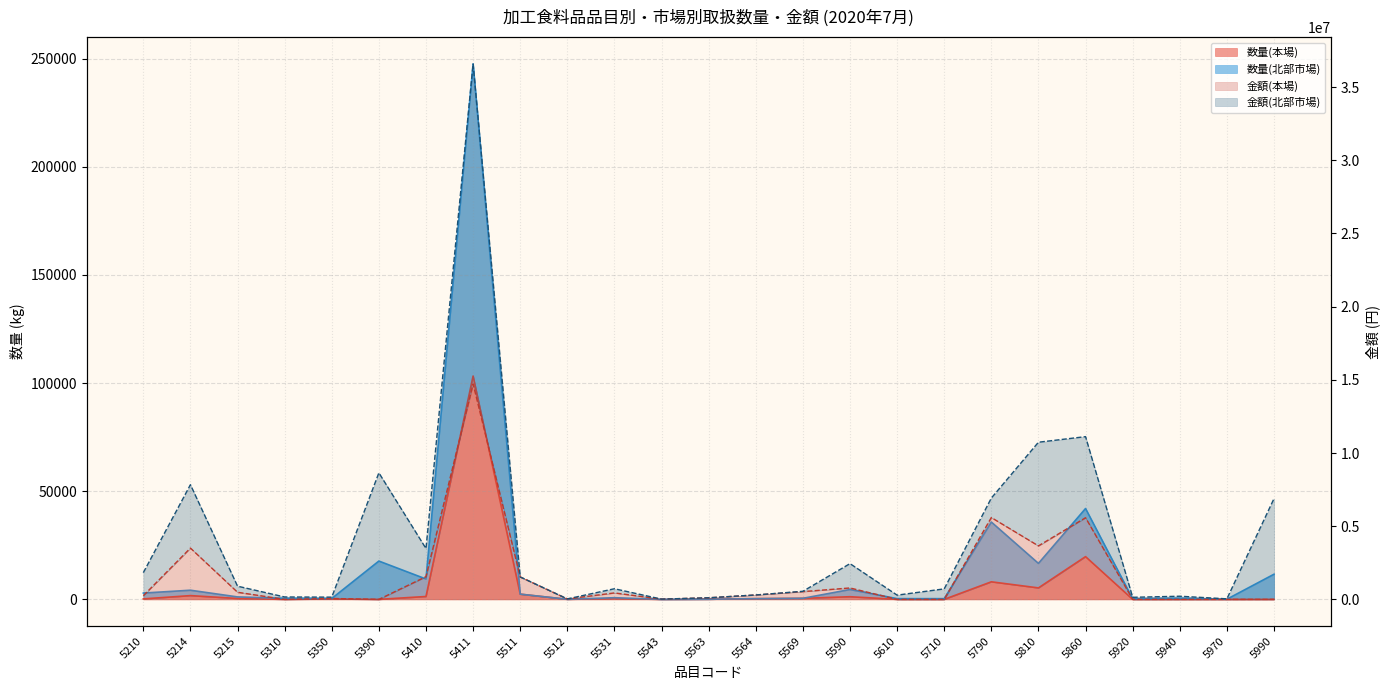

What is the approximate value of 数量(北部市場) at 5214, to the nearest 50?

4250